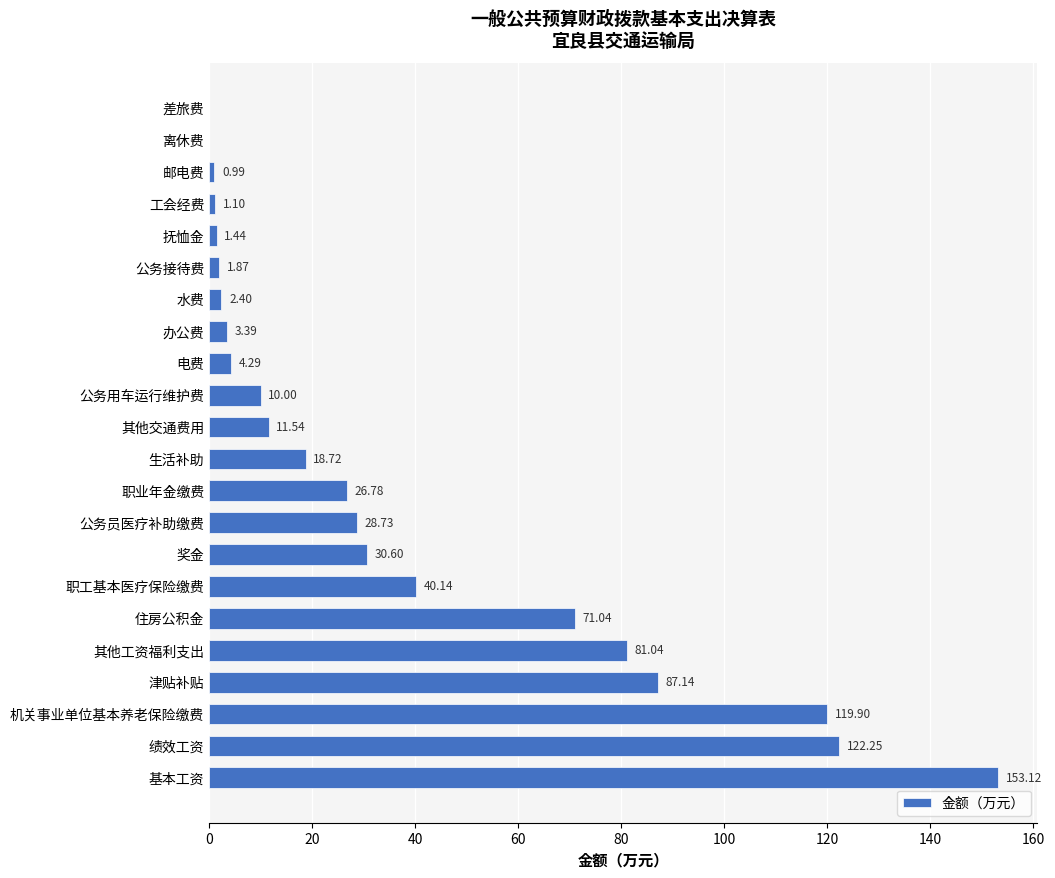

Where is the data nearest to the value 76?

住房公积金